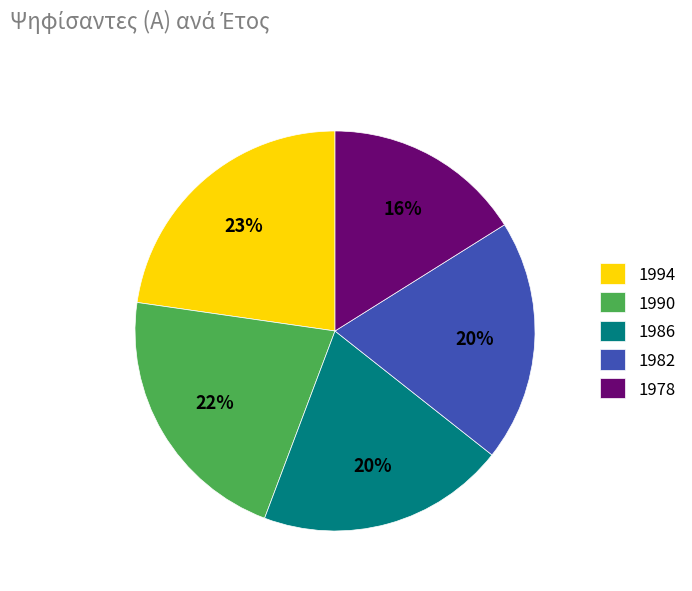

What percentage is the 1982 slice, to the nearest percent?

20%